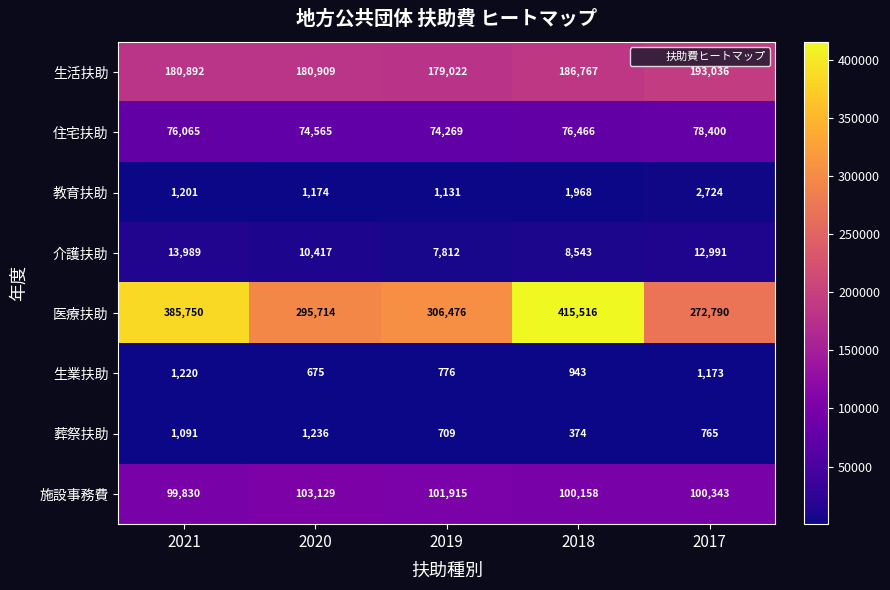

How many data points does each series have?

5